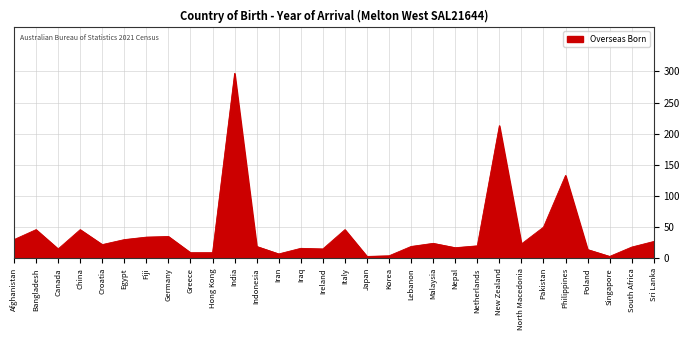

Approximately how many times larger is the value at Hong Kong compared to Greece?

1.0